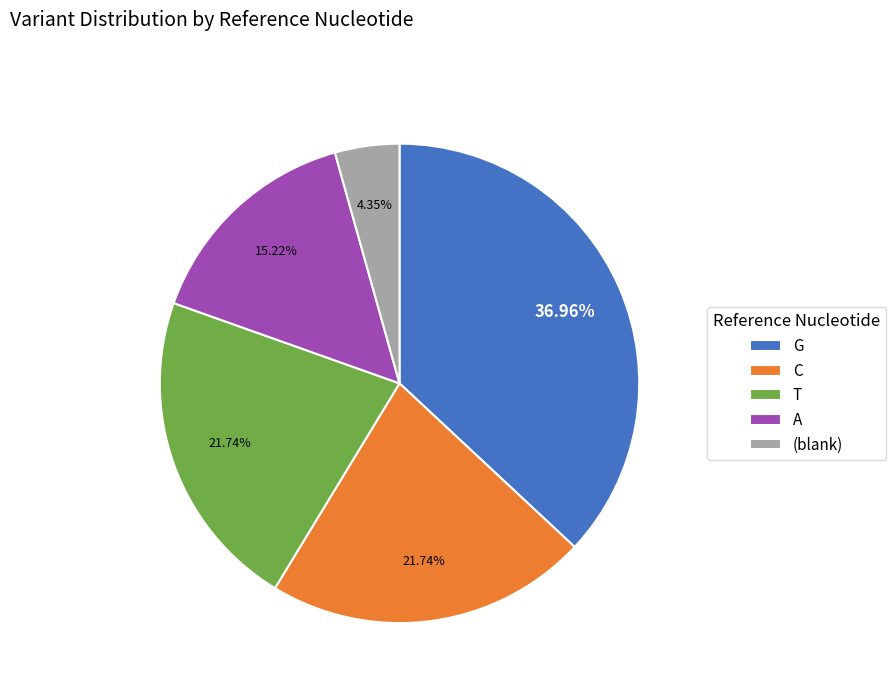

How many segments does this pie chart have?

5